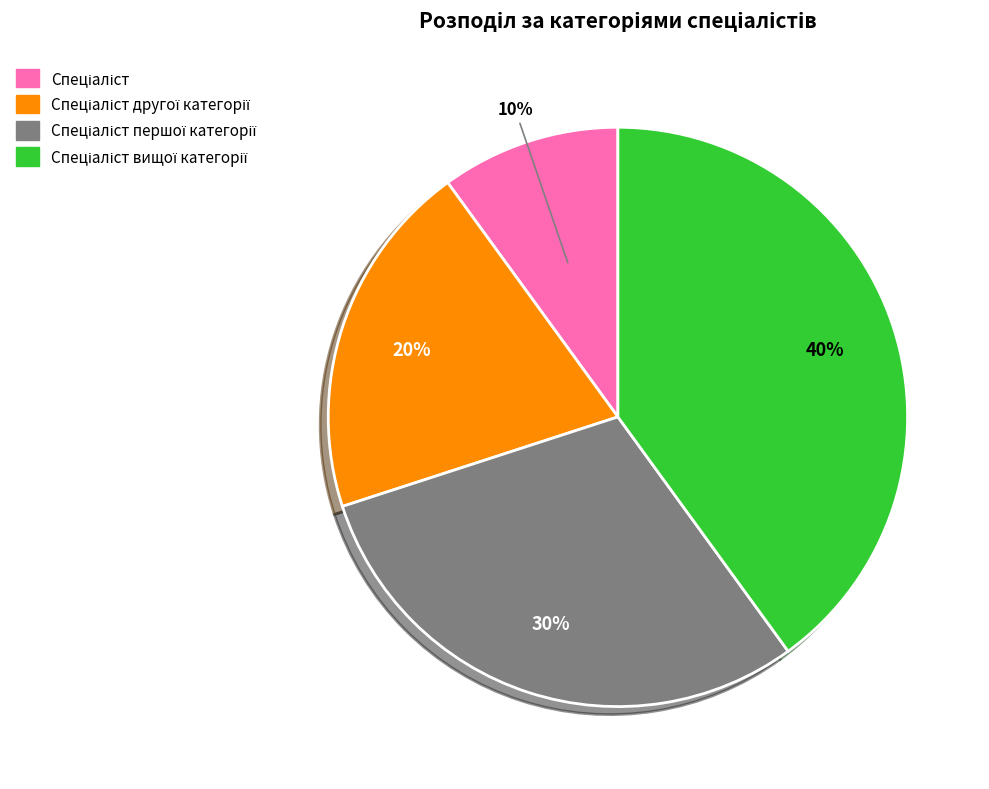

Does any single category account for the majority?

No